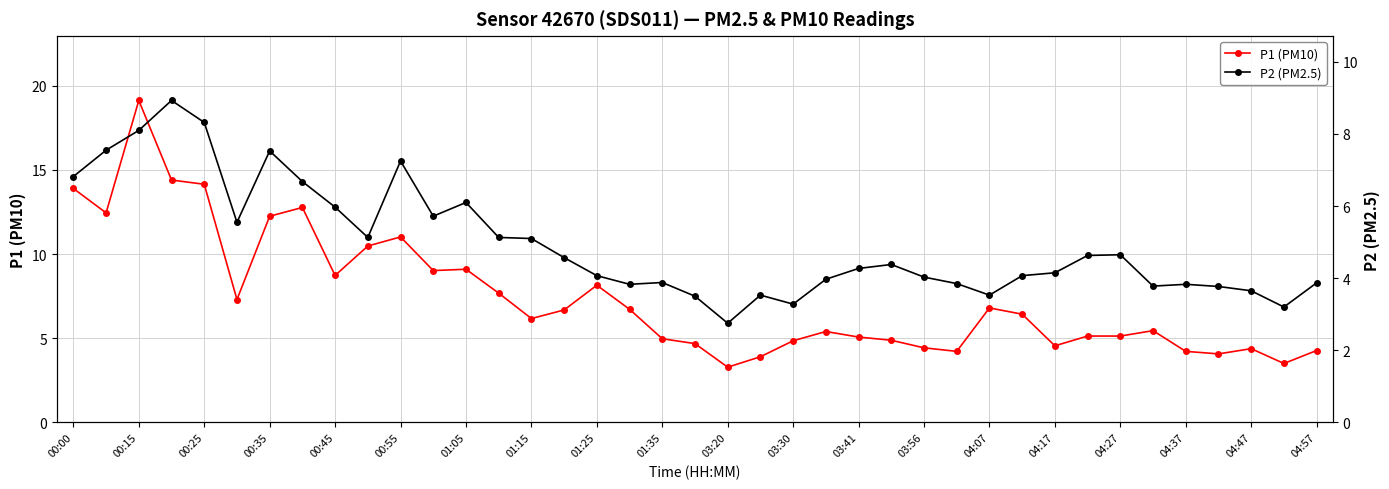

True or false: P1 (PM10) and P2 (PM2.5) cross at least once.

False